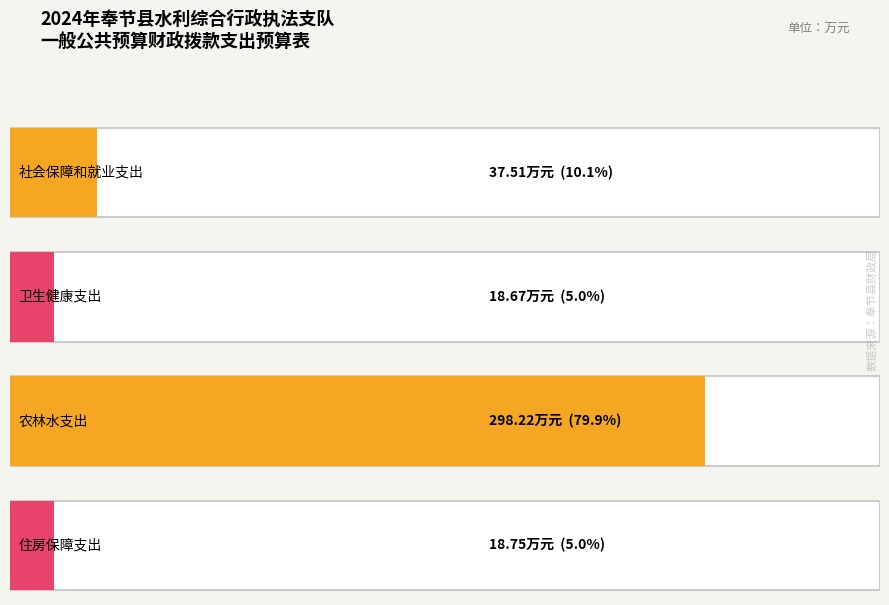

How many bars are there in total?

4